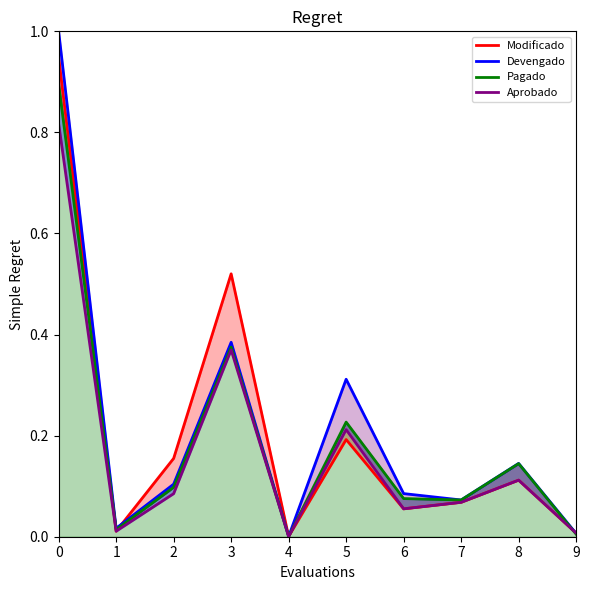

How many data points does each series have?

10